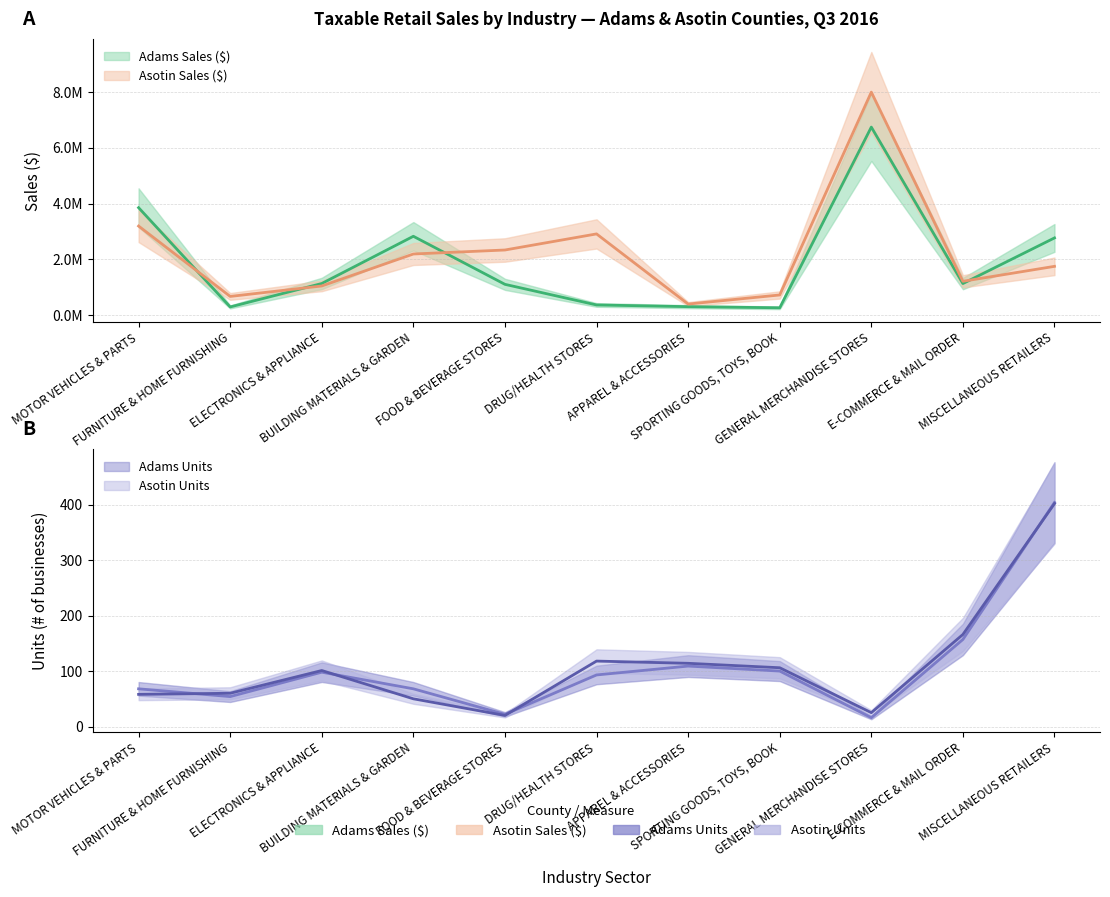

What is the value of the Adams Units point at the 9th from the left?

16